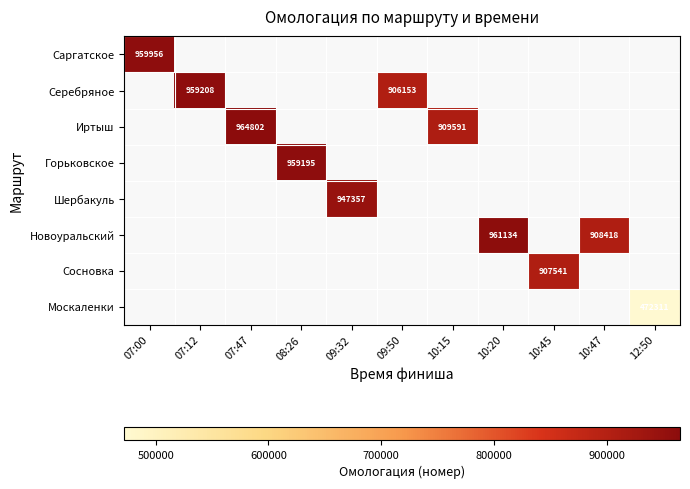

Is it true that Москаленки equals 626813 at 12:50?

False